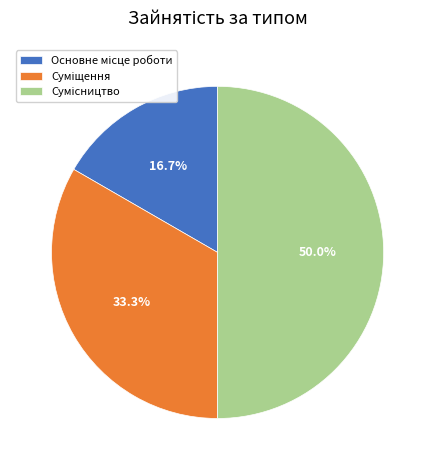

How many slices are in this pie chart?

3